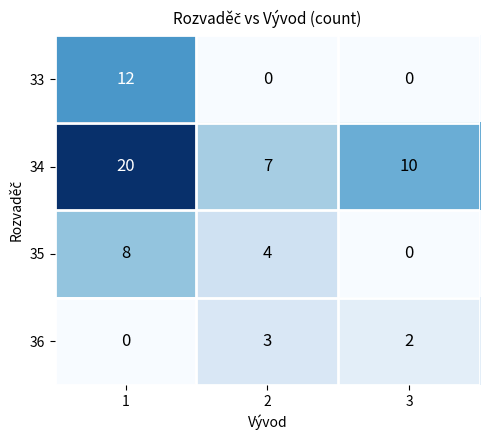

What is the maximum value for 33?

12